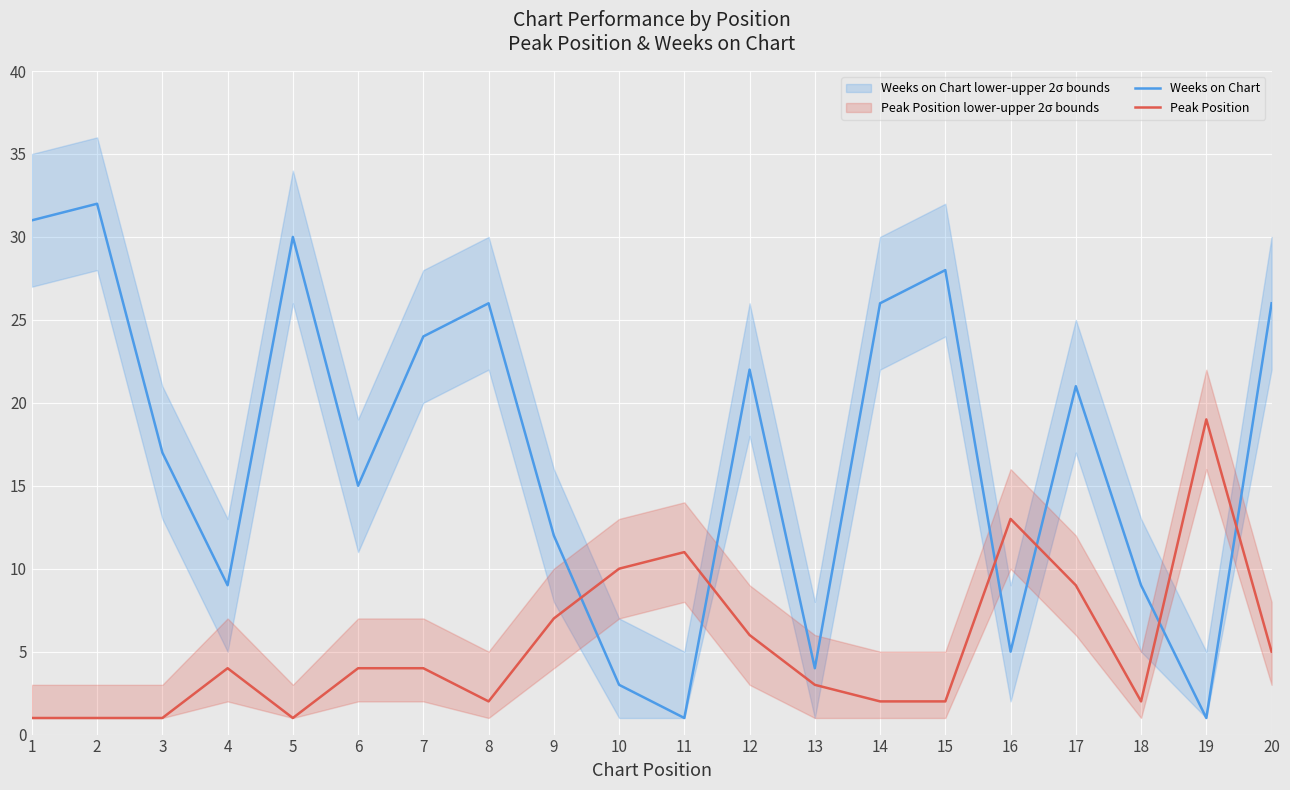

True or false: Peak Position has a value of 2 at 5.

False